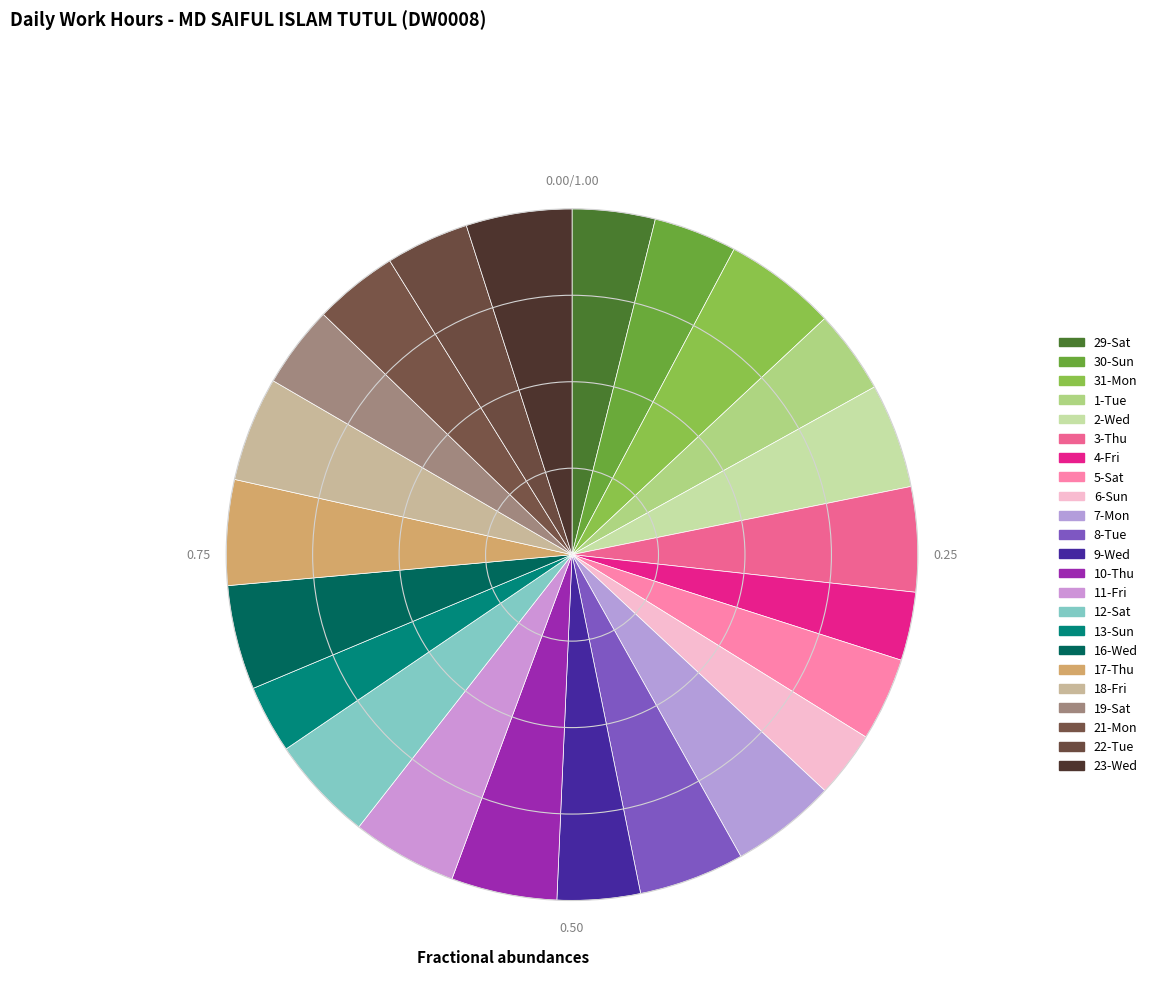

Count the number of slices in the pie.

23